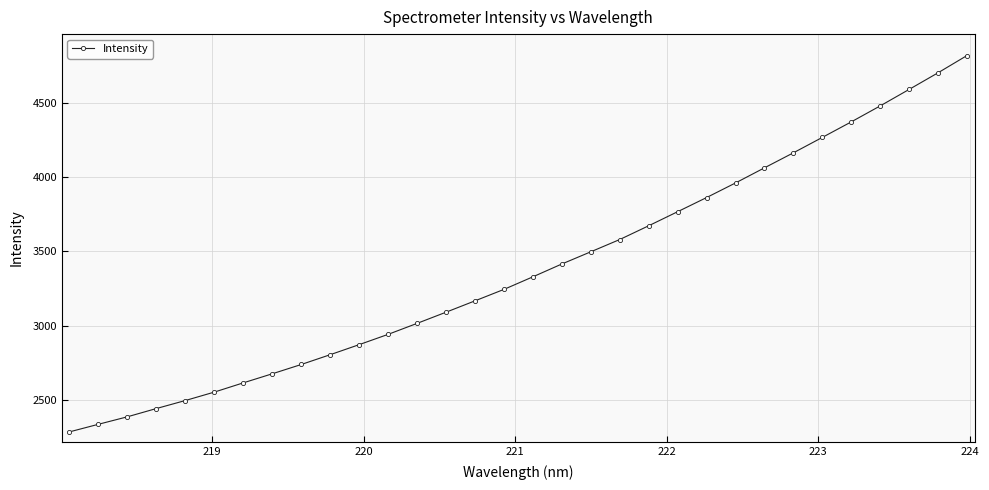

True or false: there are more than 2 points higher than both neighbors.

False